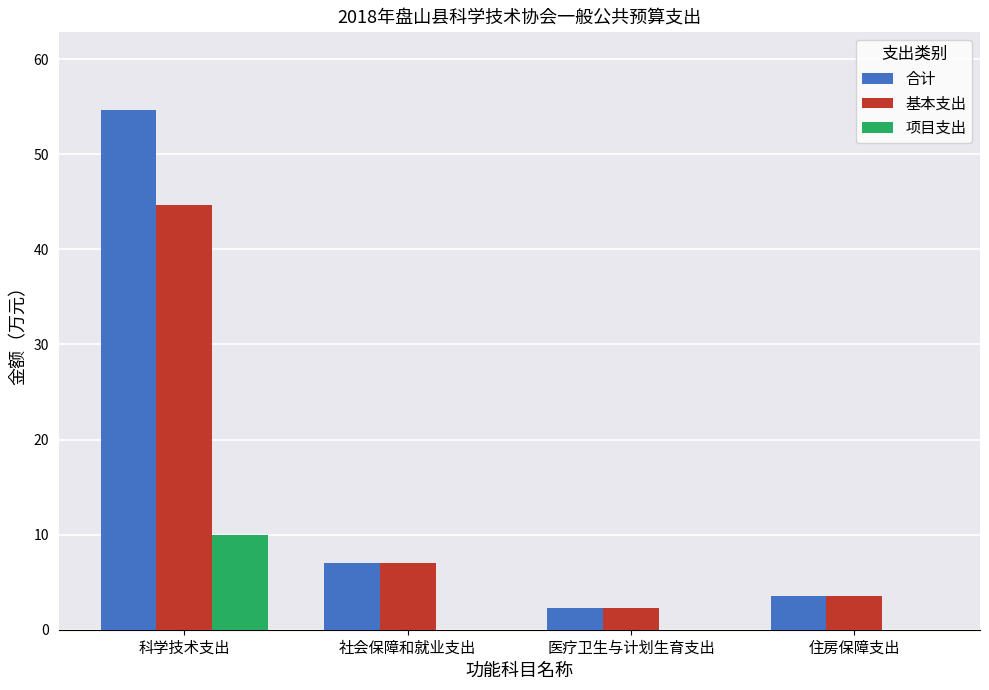

At which label is 基本支出 closest to 23?

社会保障和就业支出